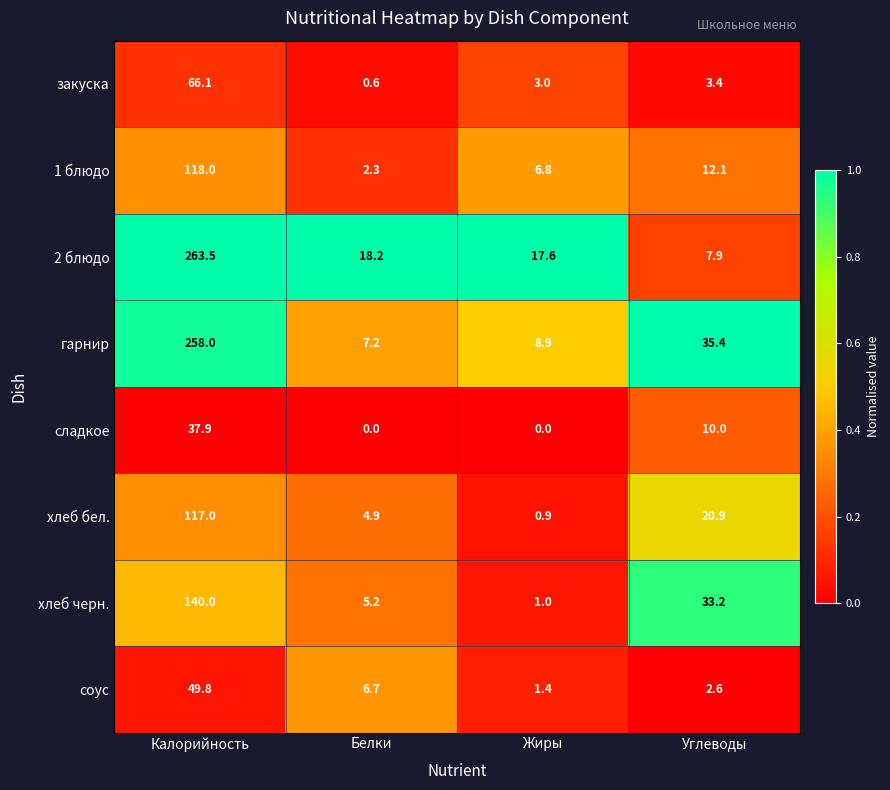

List the series in order of their peak value, highest first.

2 блюдо, гарнир, хлеб черн., 1 блюдо, хлеб бел., закуска, соус, сладкое